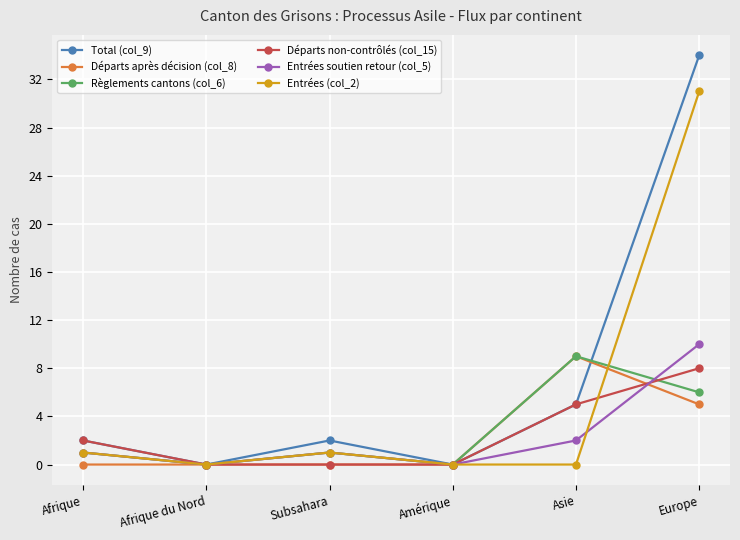

What position from the right is Subsahara?

4